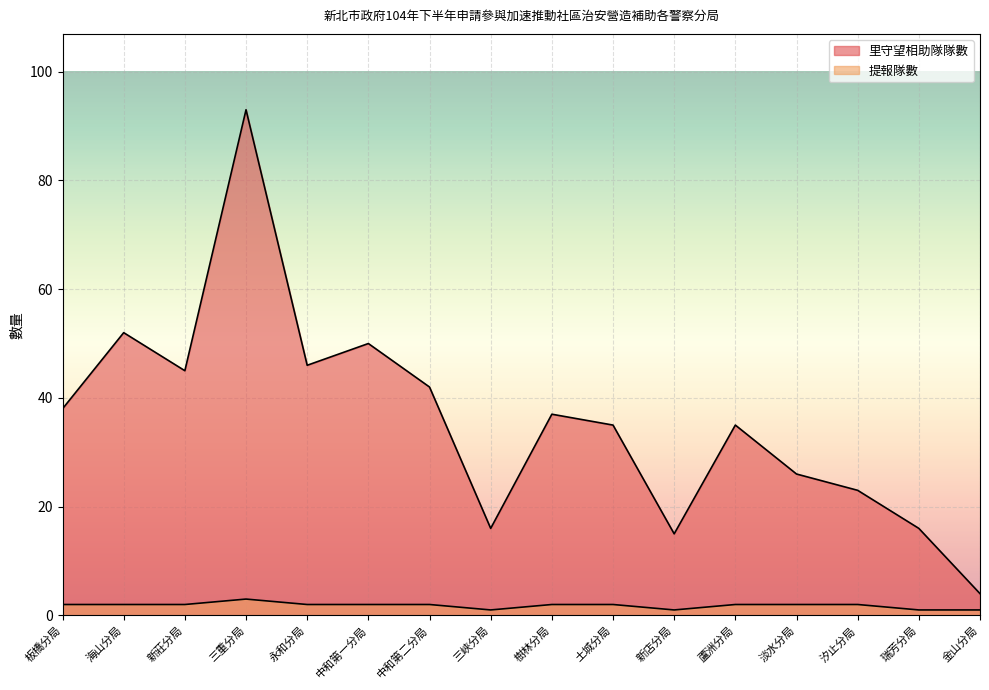

What is the total value across all series at 中和第一分局?

52